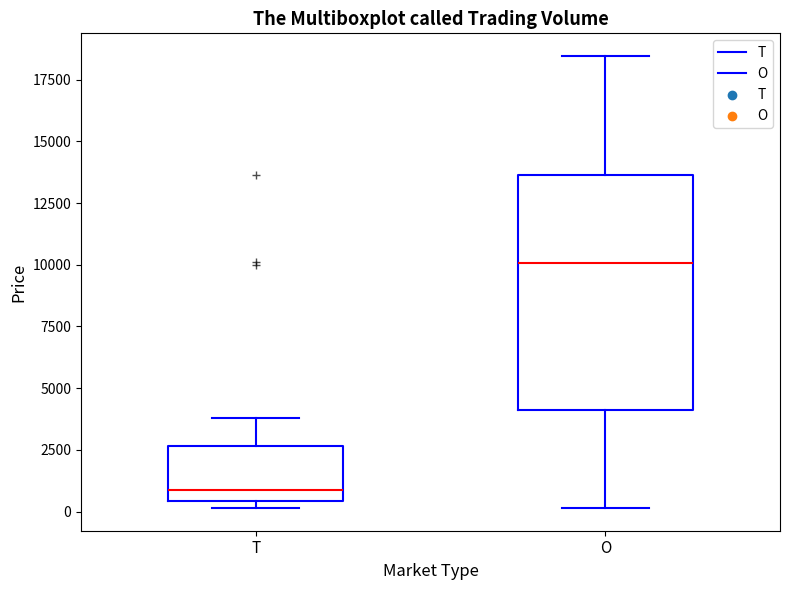

Which box has the lowest median line?

T